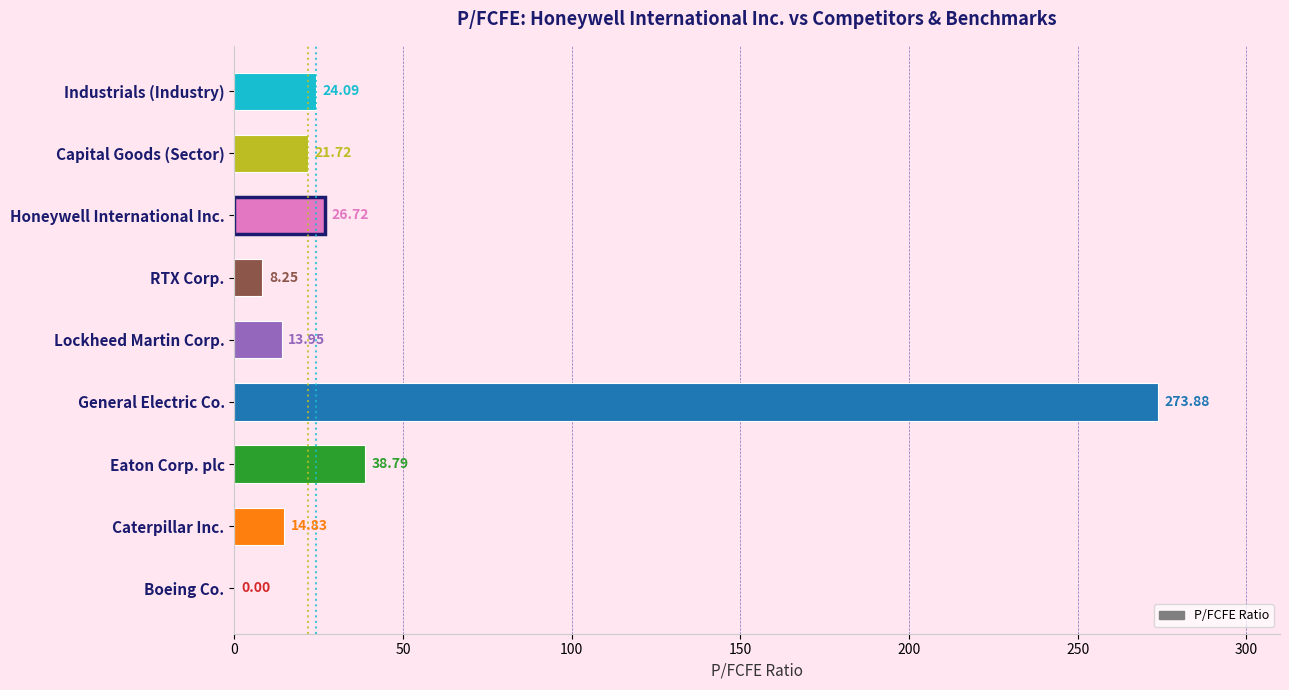

How many series are shown in this chart?

1